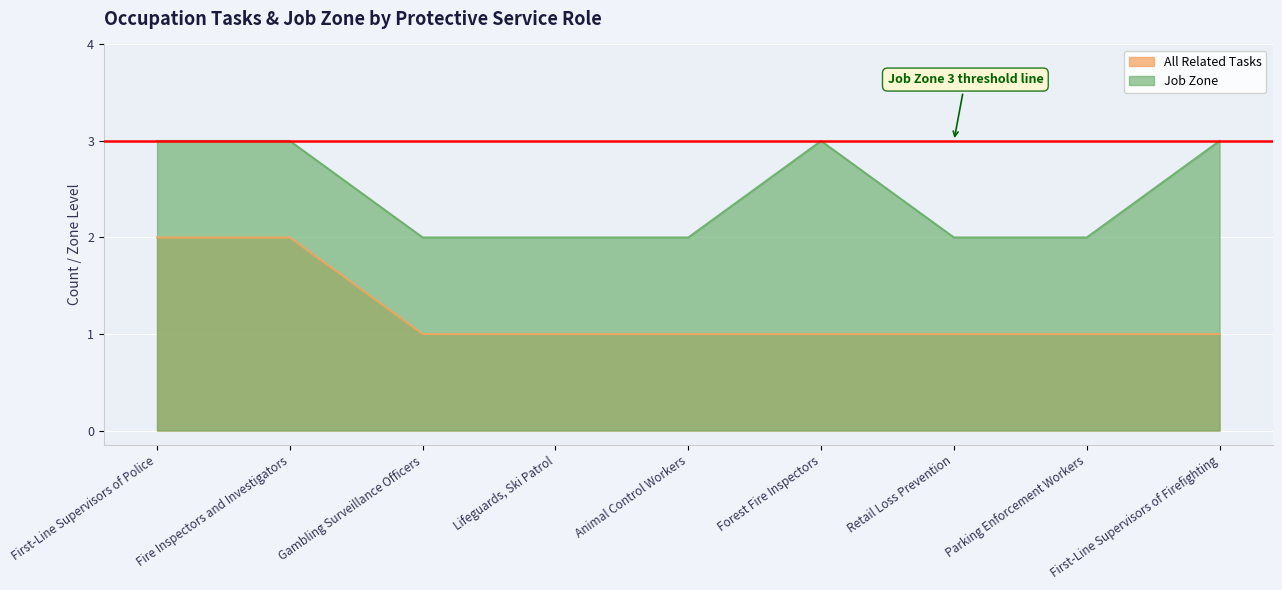

What is the lowest value of the All Related Tasks series?

1